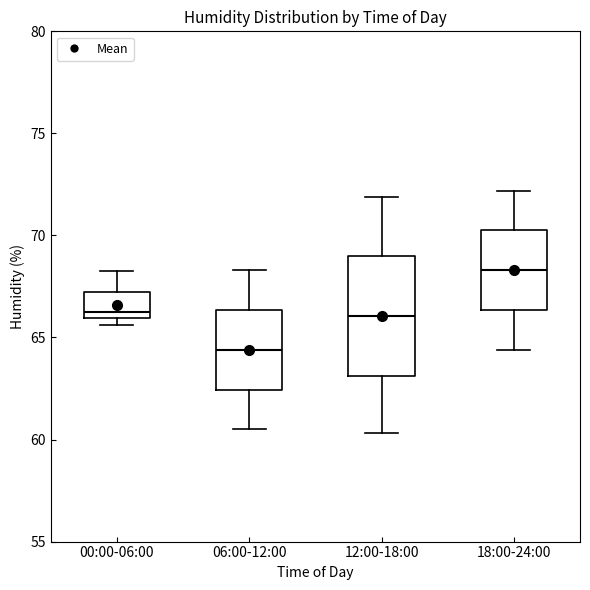

Reading left to right, read every box against the y-axis: the position of its median line, the range the box covers, and the ends of its whiskers. The values are not printed on the chart, so give them approximately, as read against the axis.

00:00-06:00: median 66.5, box 66.0 to 67.0, whiskers 65.5 to 68.5
06:00-12:00: median 64.5, box 62.5 to 66.5, whiskers 60.5 to 68.5
12:00-18:00: median 66.0, box 63.0 to 69.0, whiskers 60.5 to 72.0
18:00-24:00: median 68.5, box 66.5 to 70.5, whiskers 64.5 to 72.0